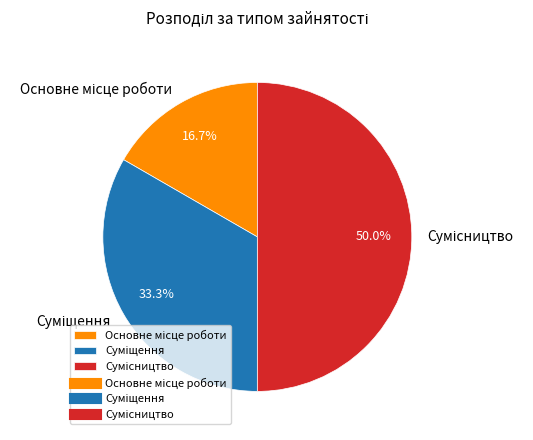

To the nearest percent, what is the combined percentage of Суміщення and Основне місце роботи?

50%